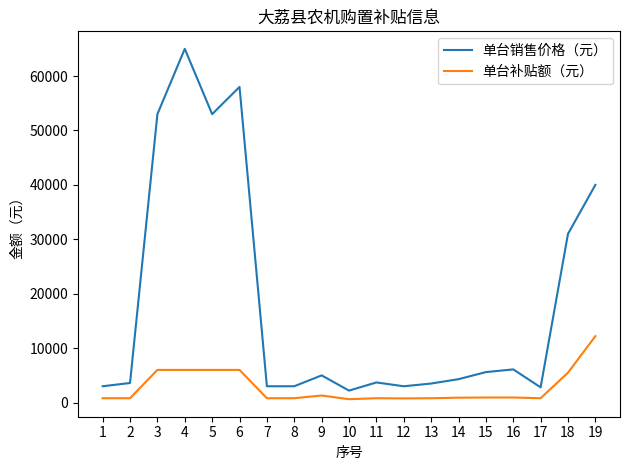

True or false: 单台补贴额（元） and 单台销售价格（元） intersect in this chart.

False